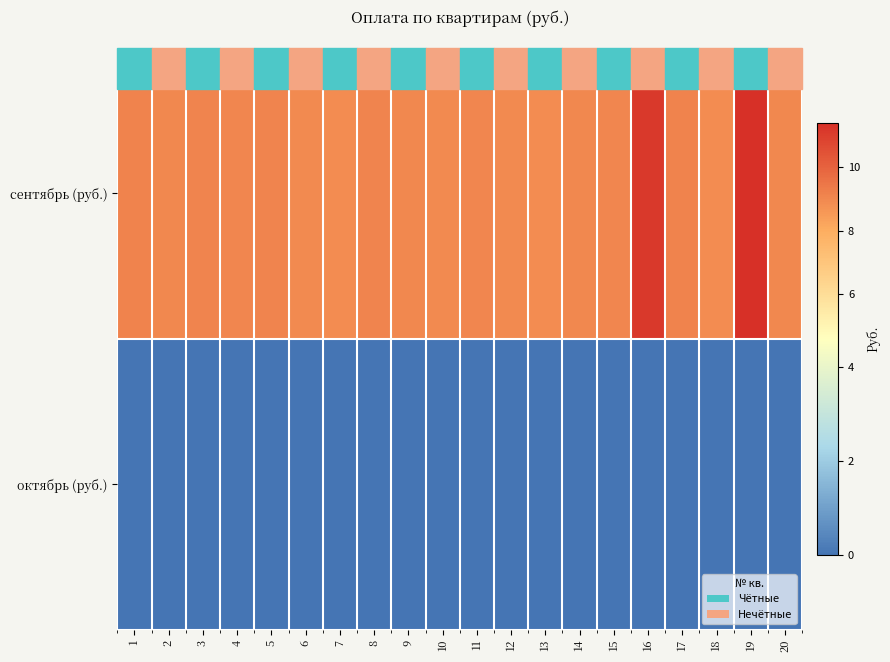

What is the total value across all series at 19?

11.4